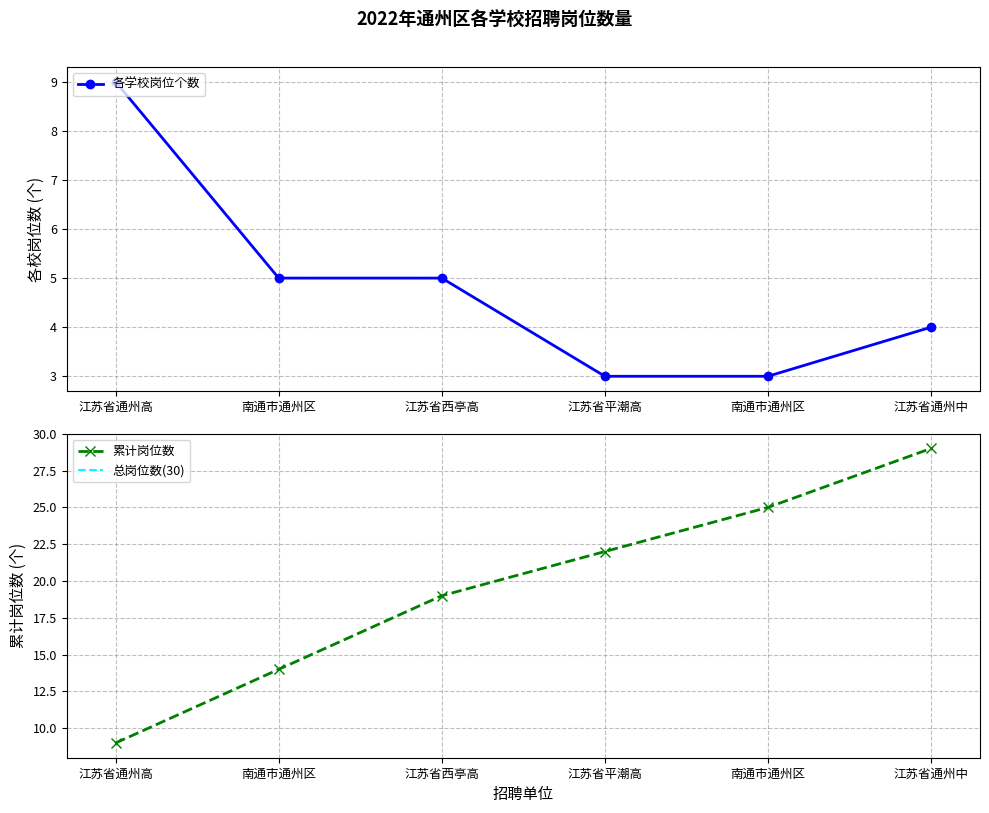

True or false: 累计岗位数 has a value of 19 at 江苏省西亭高.

True